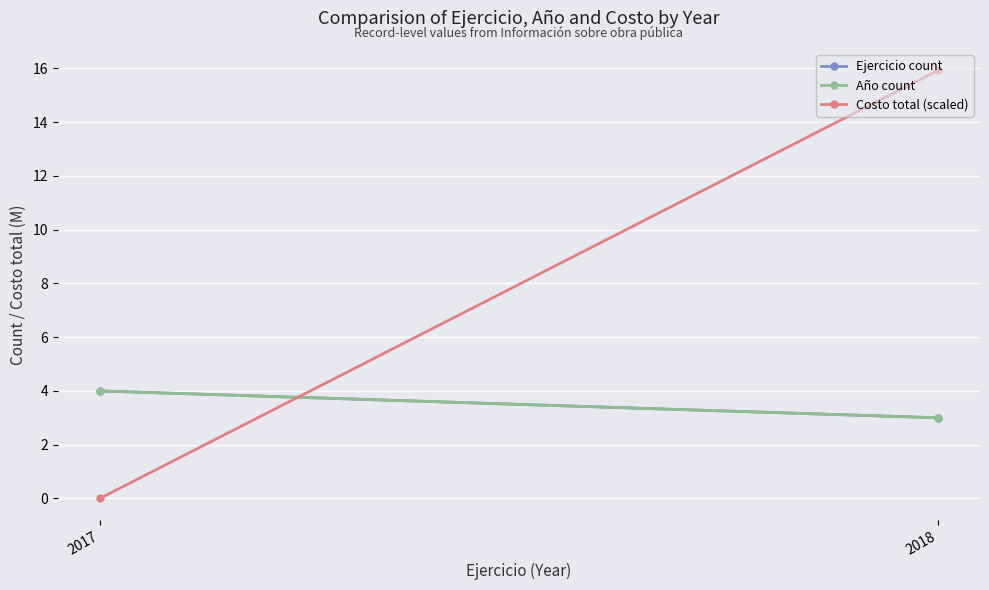

How many lines are shown in the chart?

3